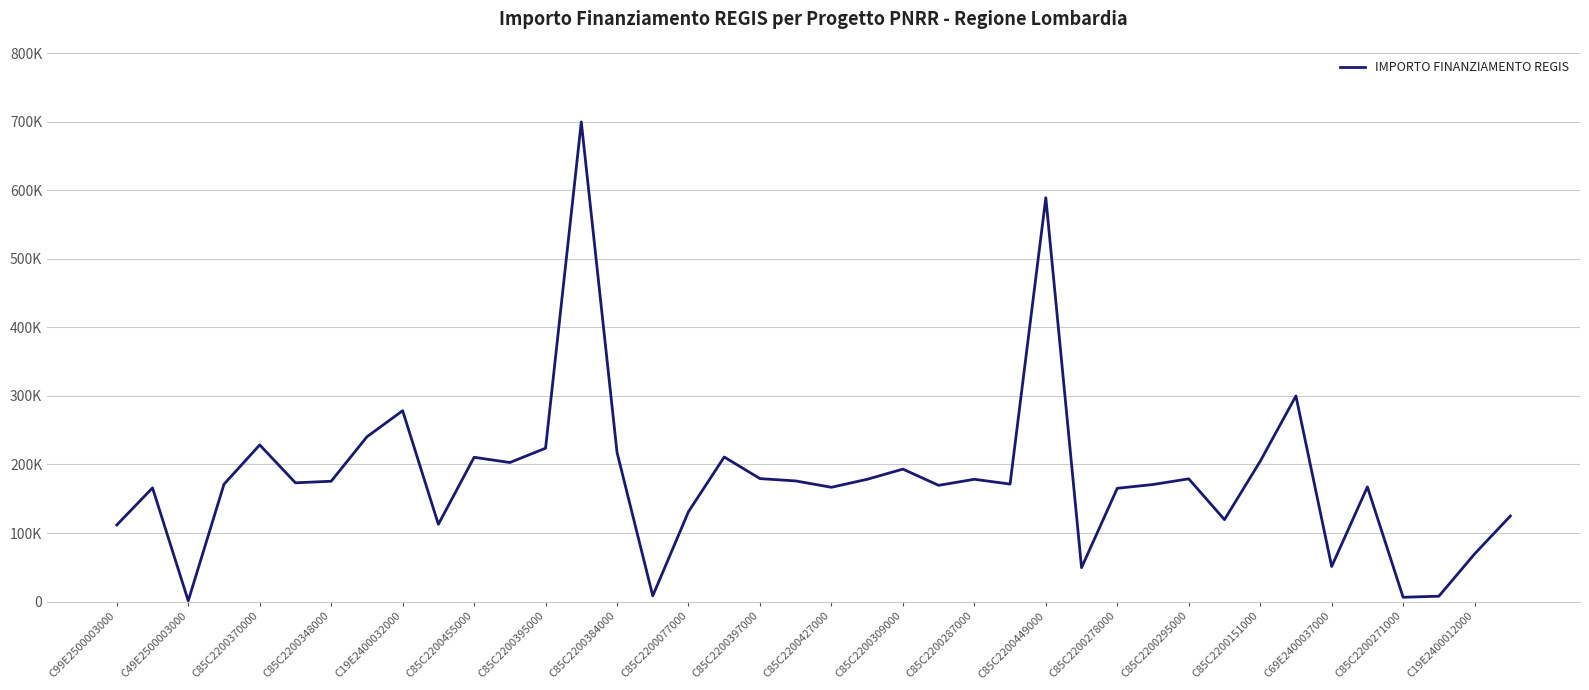

Is this an area chart (filled region under the line)?

No